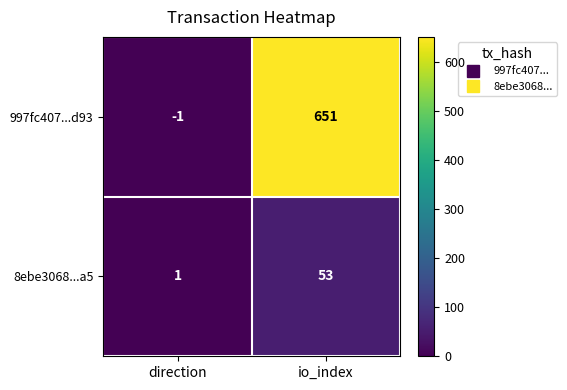

How many distinct data groups are displayed?

2